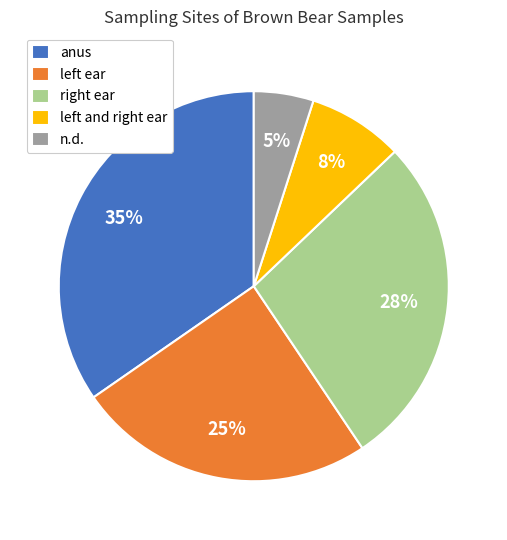

Does any single category account for the majority?

No